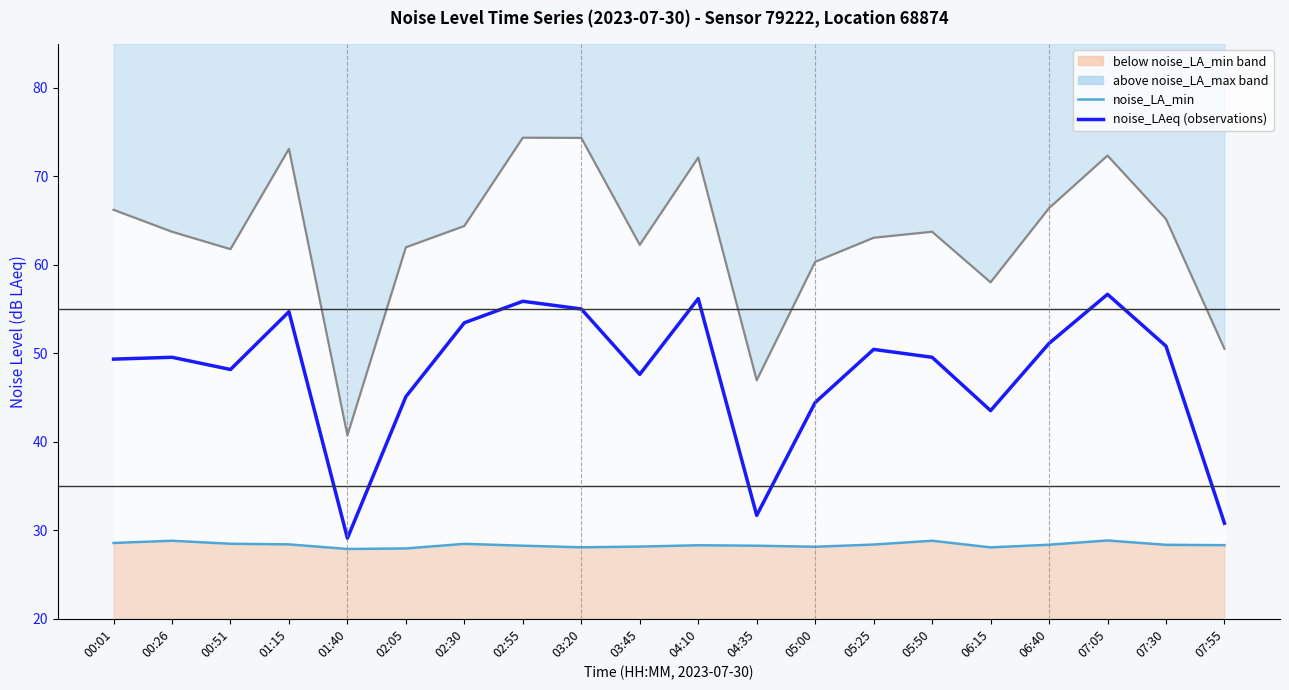

In noise_LA_min, how many points are lower than both neighbors (excluding endpoints)?

4